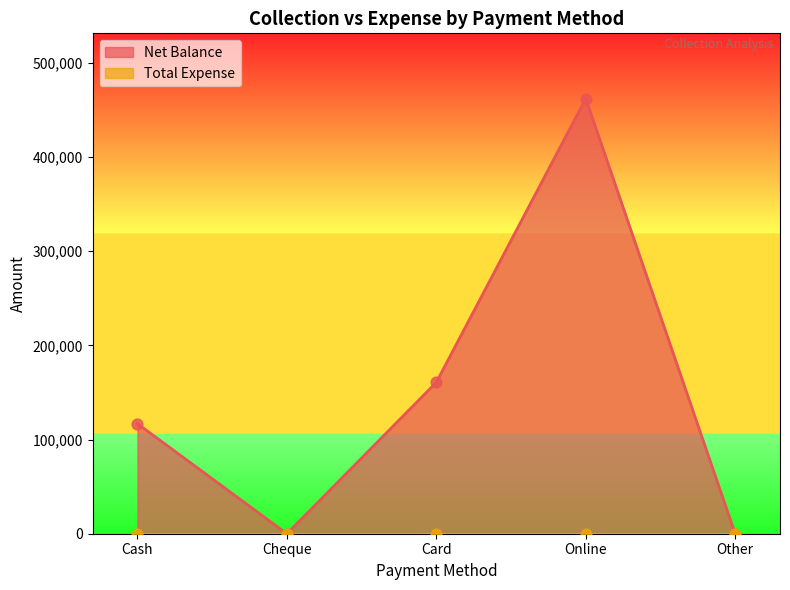

Between Card and Online, which is larger?

Online